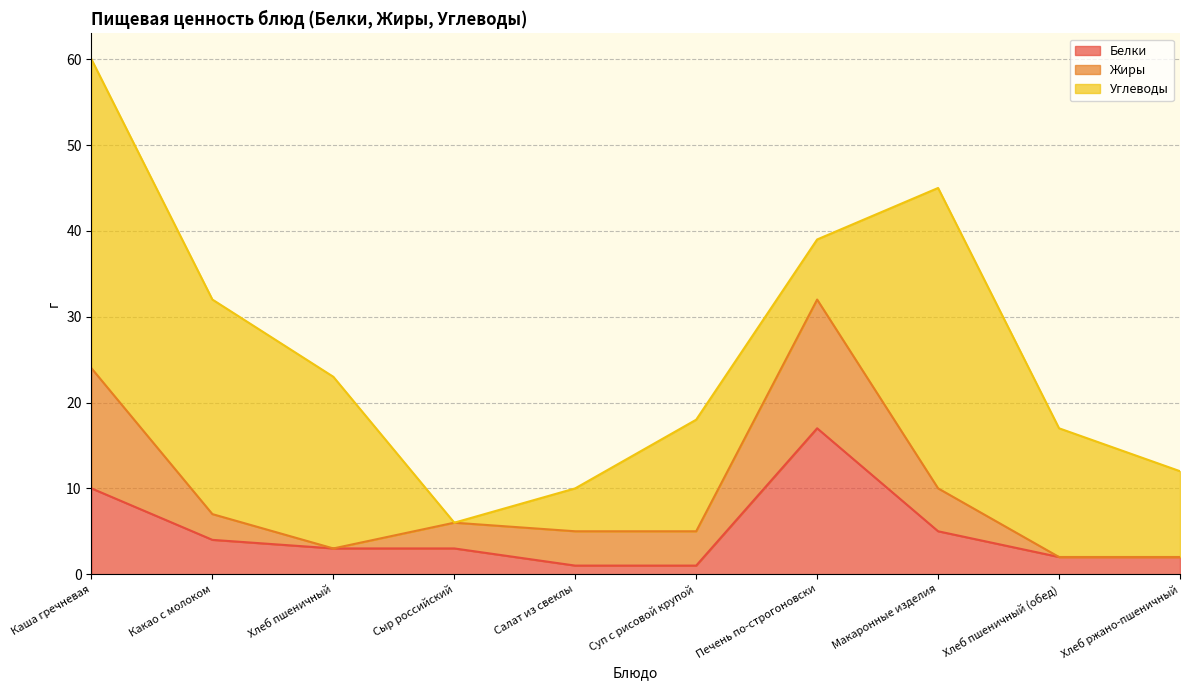

Reading left to right, transcribe all the data shown in this chart.

Белки: 10	4	3	3	1	1	17	5	2	2
Жиры: 14	3	0	3	4	4	15	5	0	0
Углеводы: 36	25	20	0	5	13	7	35	15	10